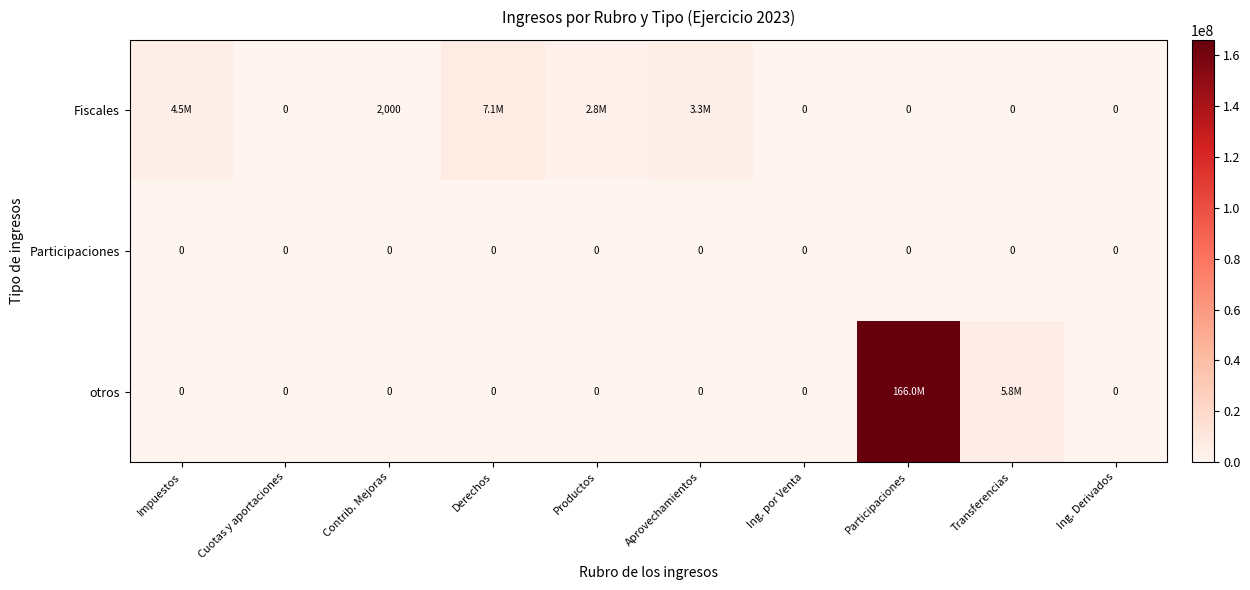

Which series has the largest range (max minus min)?

otros